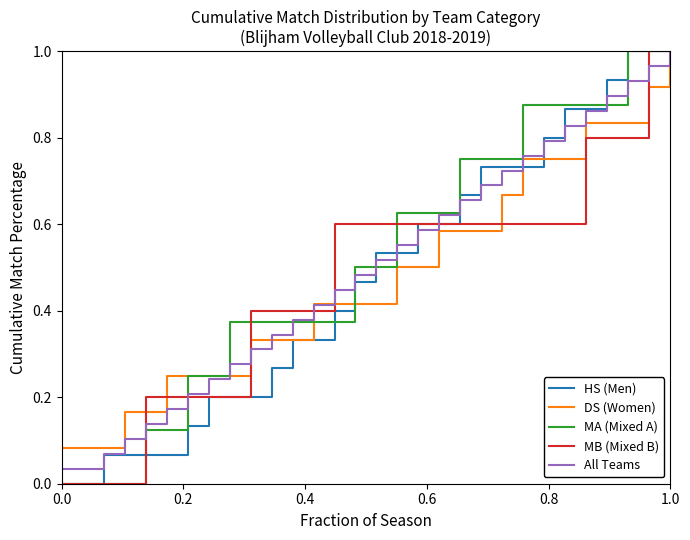

Which series has the largest range (max minus min)?

HS (Men)